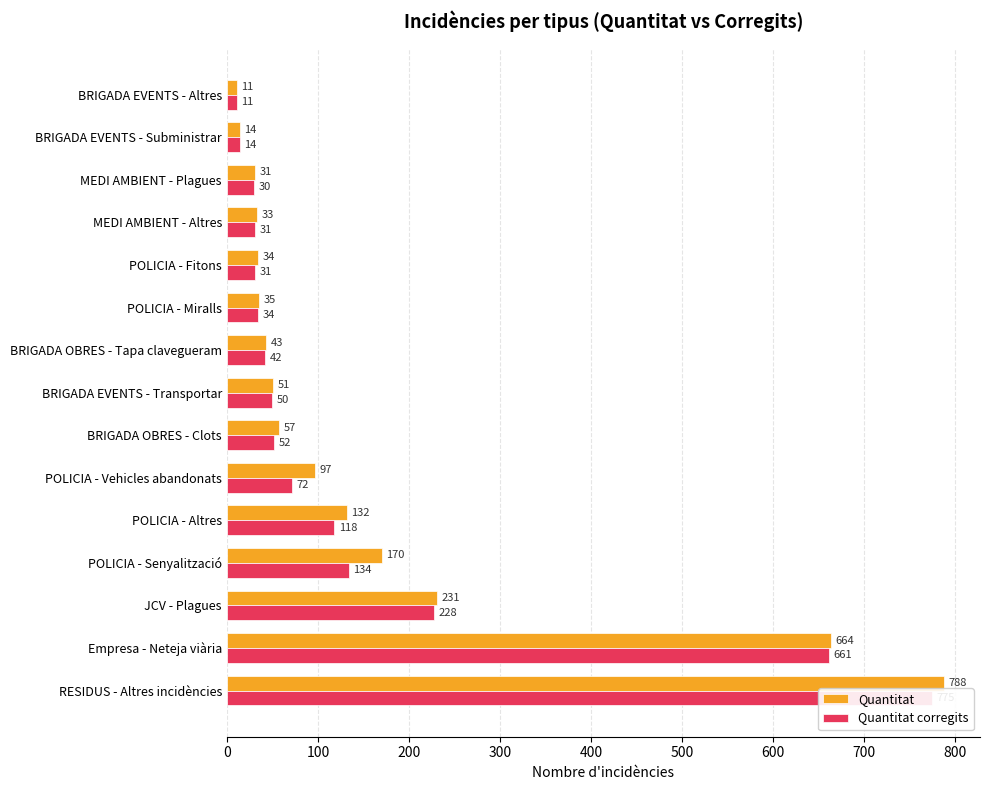

At how many categories does at least one series exceed 679?

1